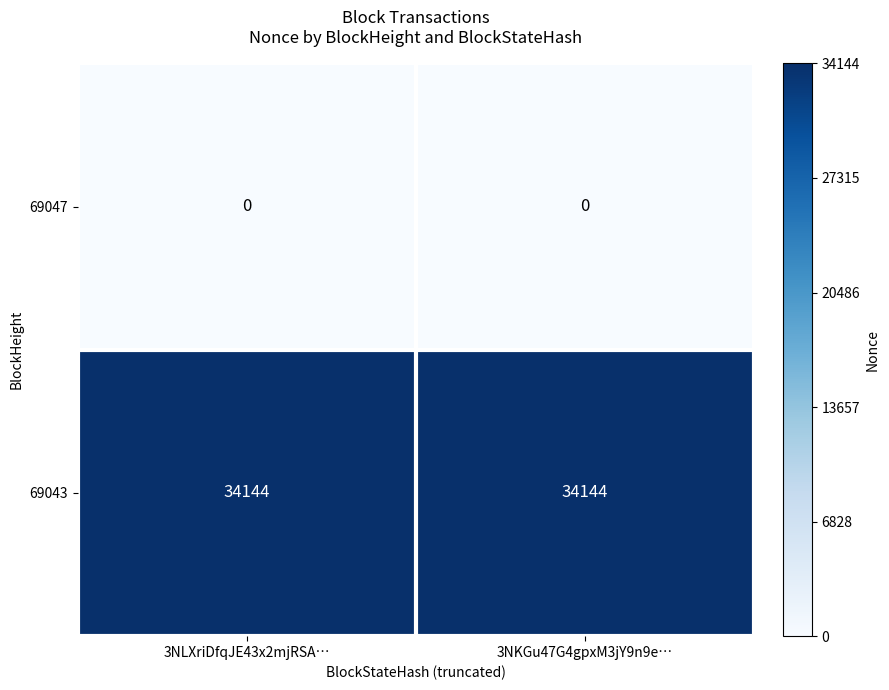

What is the maximum value shown in the chart?

34144